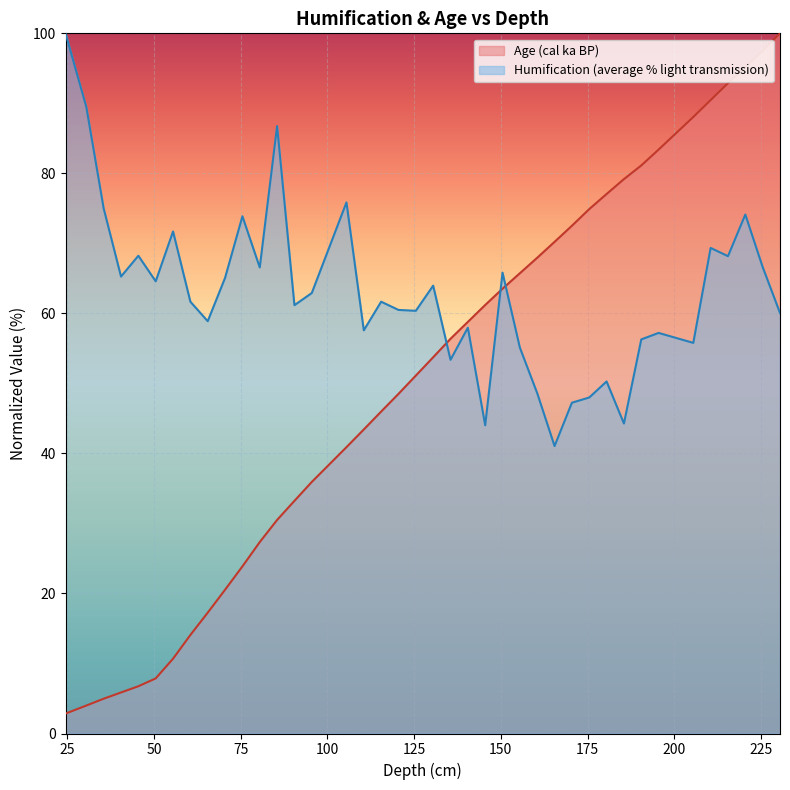

Between which two adjacent categories do Humification (average % light transmission) and Age (cal ka BP) first intersect?

130.5 and 135.5